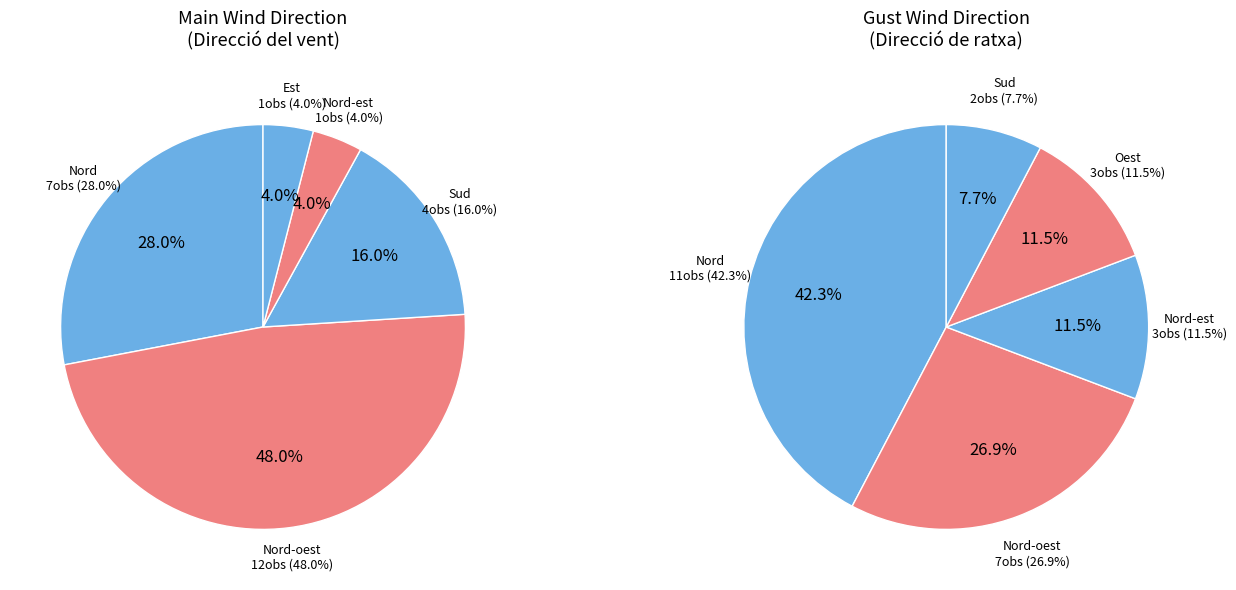

Between Nord and Sud, which is larger?

Nord